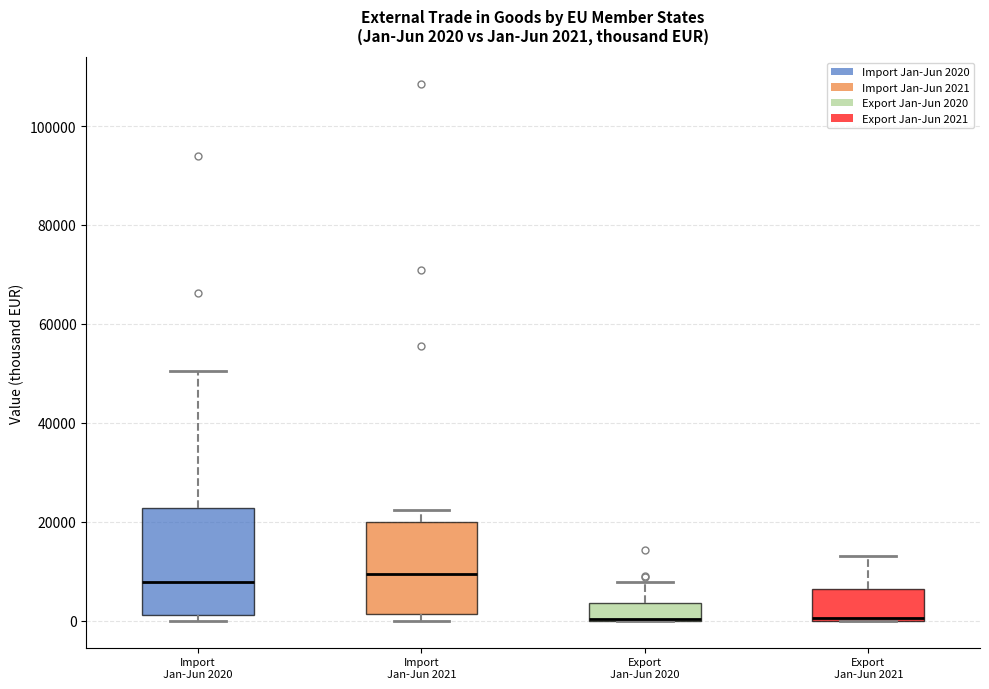

Comparing the boxes themselves (not the whiskers), which one is the tallest?

Import Jan-Jun 2020